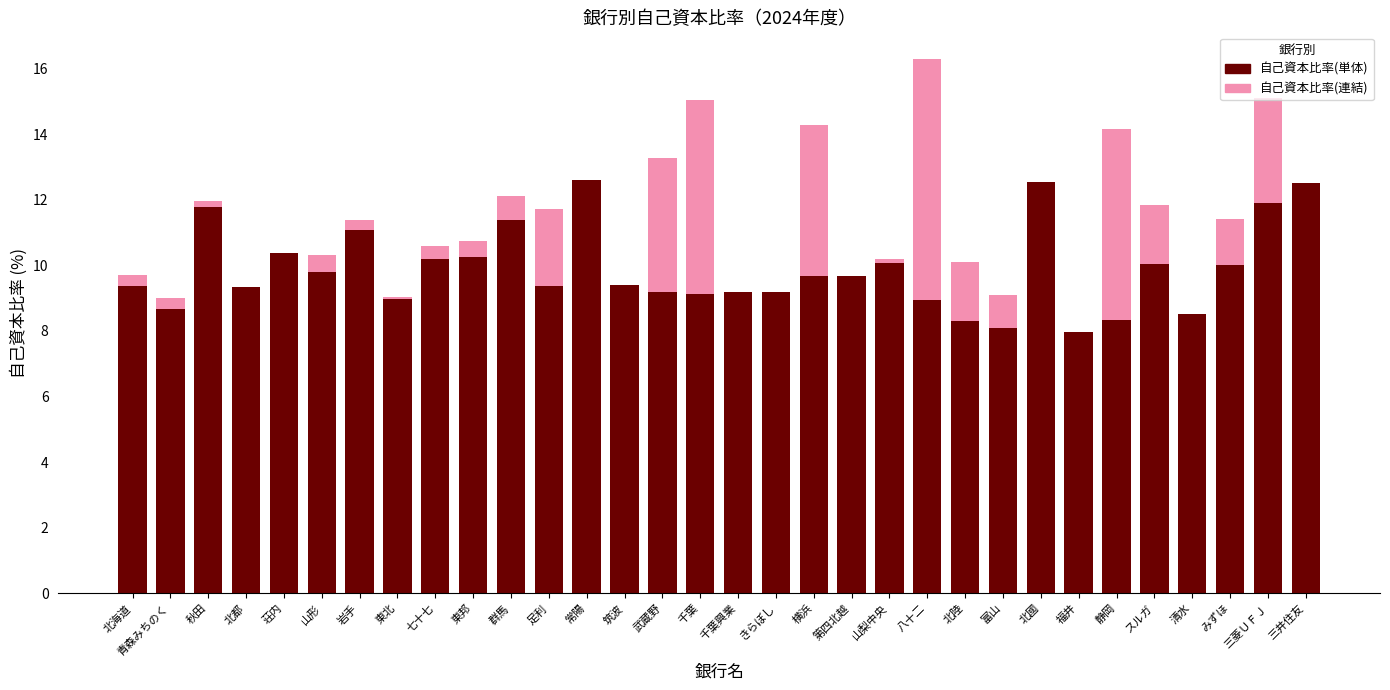

At which category is the sum across all series the highest?

八十二